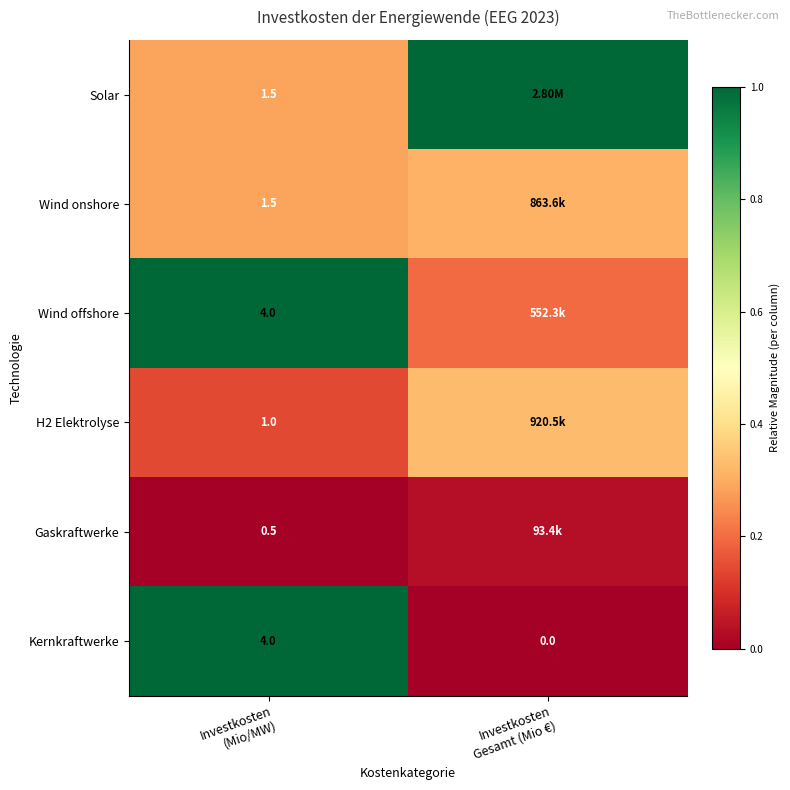

Rank the series at Investkosten Gesamt (Mio €) from lowest to highest value.

Kernkraftwerke, Gaskraftwerke, Wind offshore, Wind onshore, H2 Elektrolyse, Solar